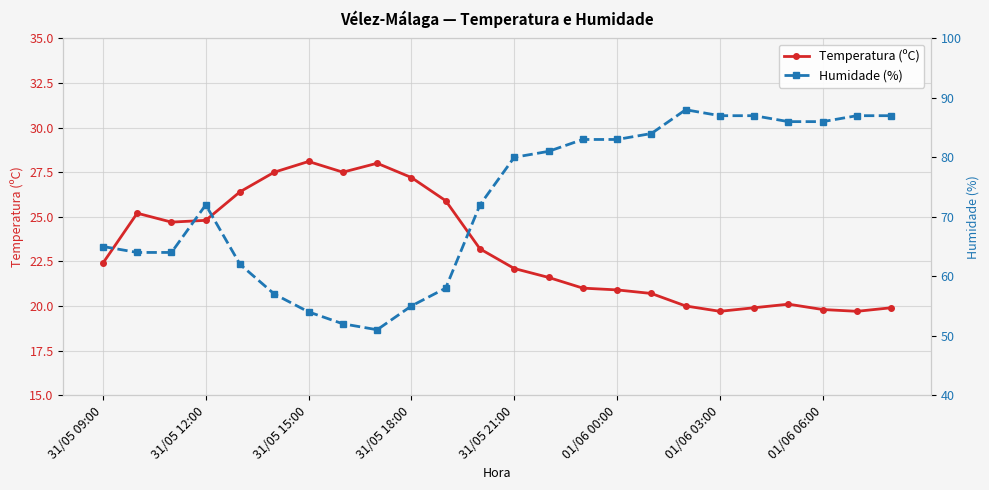

What is the difference between the maximum and minimum values in the Temperatura (ºC) series?

8.4